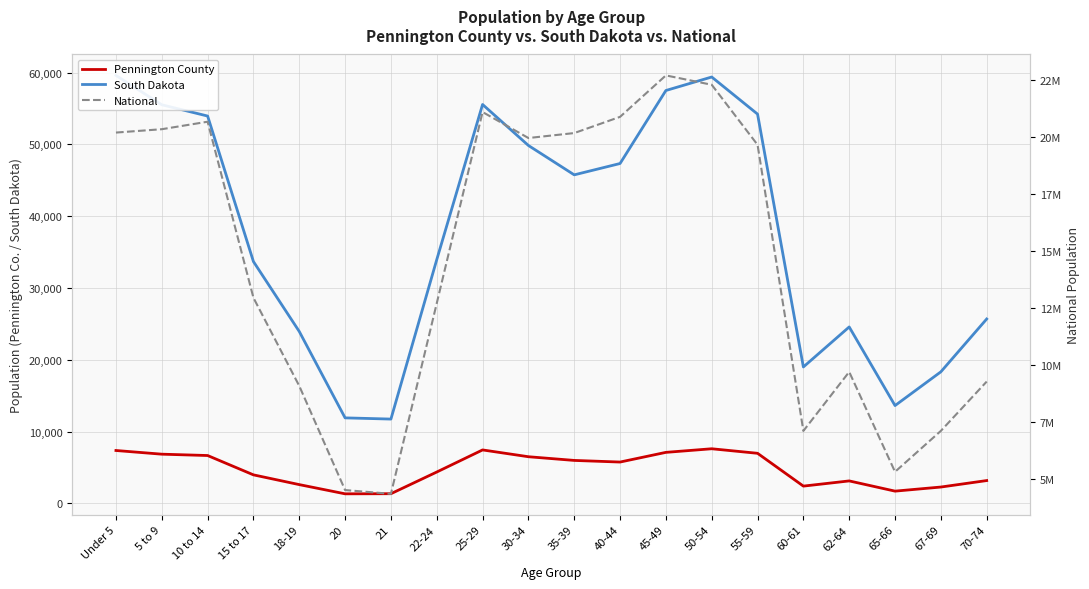

Rank the categories by National value from highest to lowest.

45-49, 50-54, 25-29, 40-44, 10 to 14, 5 to 9, Under 5, 35-39, 30-34, 55-59, 15 to 17, 22-24, 62-64, 70-74, 18-19, 67-69, 60-61, 65-66, 20, 21